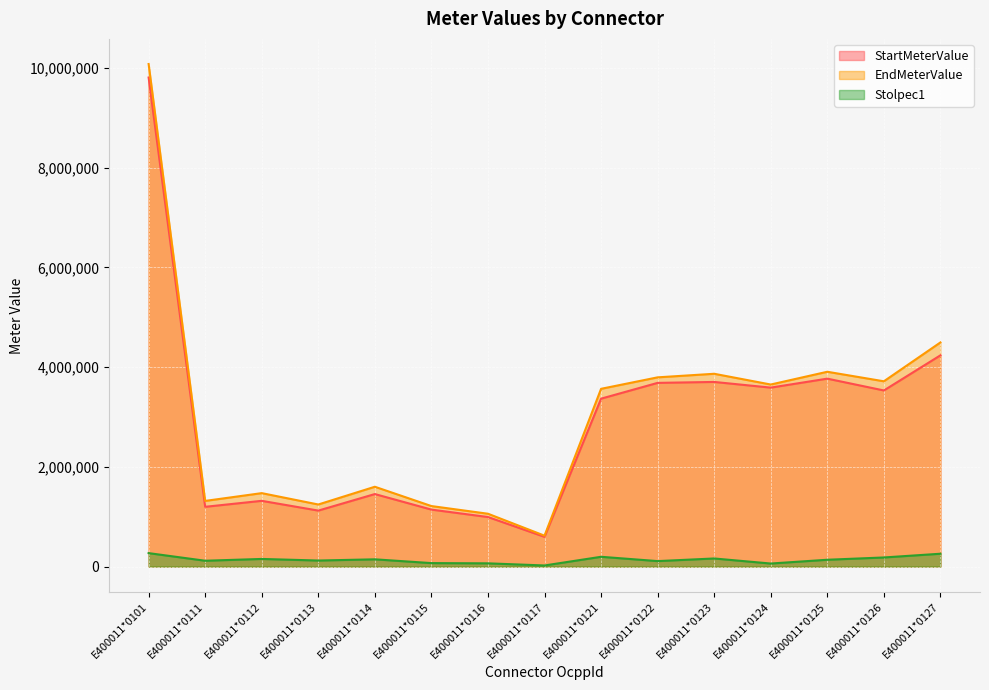

Where is the first local minimum for StartMeterValue?

E400011*0111